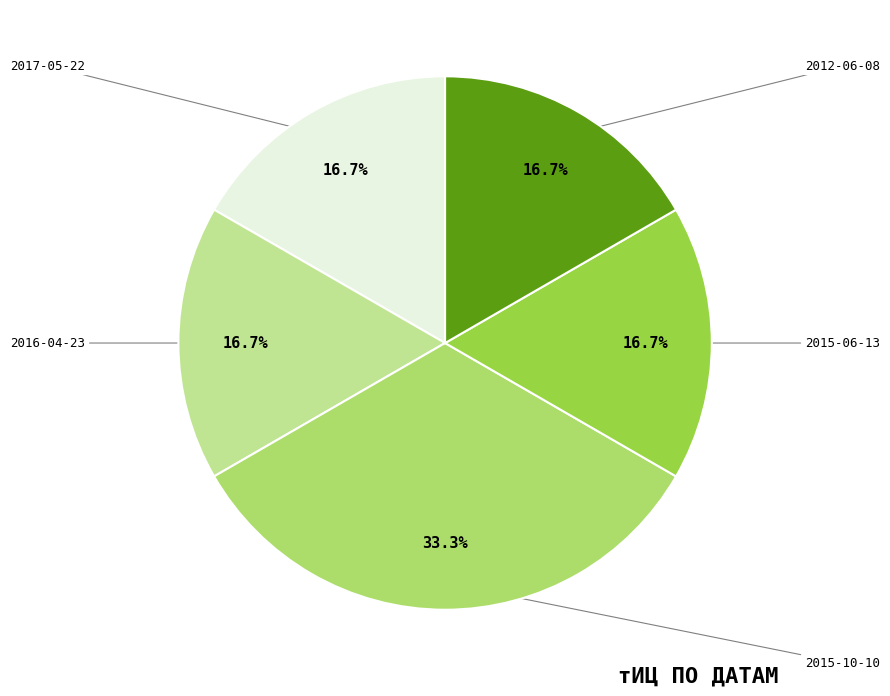

Is there any slice that represents more than half of the pie?

No